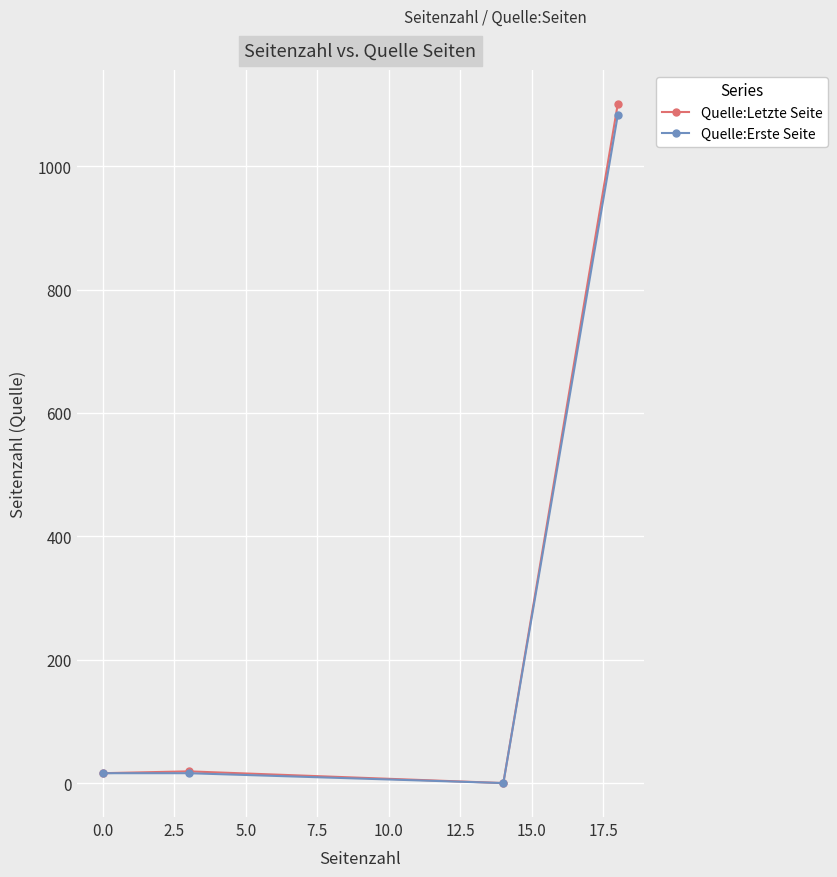

Which series has the widest spread of values?

Quelle:Letzte Seite